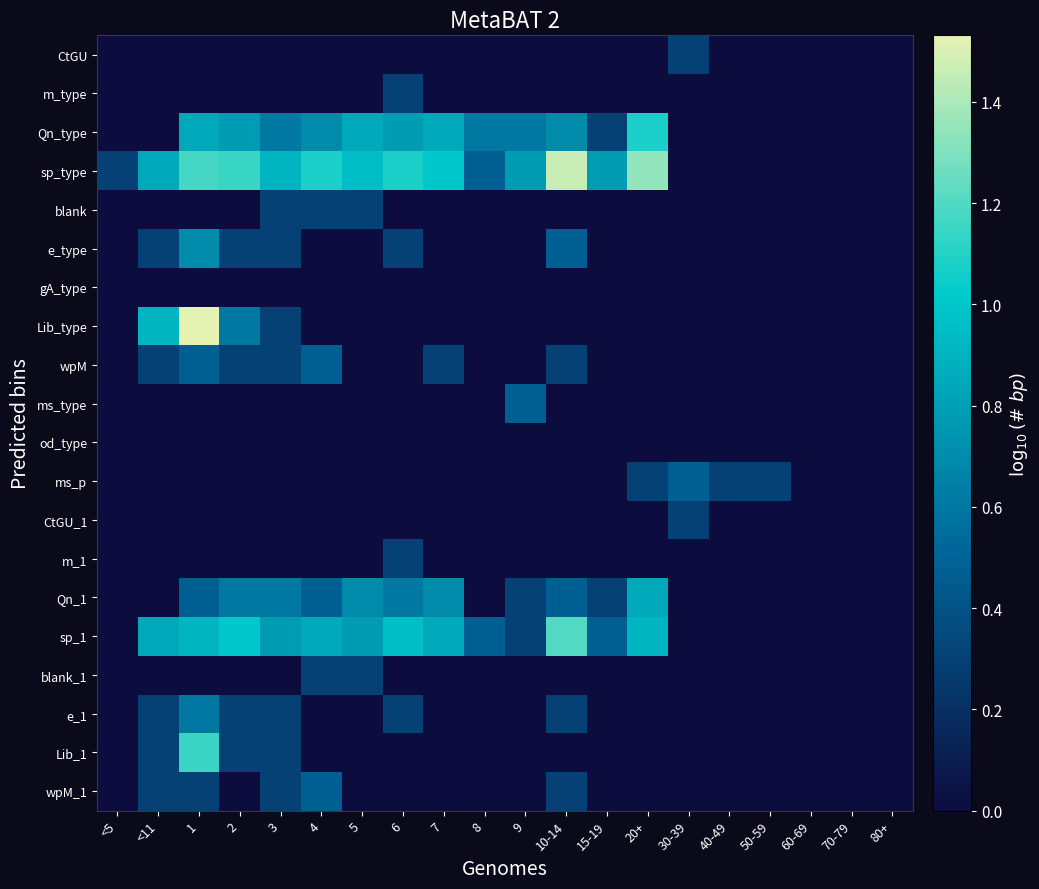

Which has a higher value, 50-59 or 2?

50-59